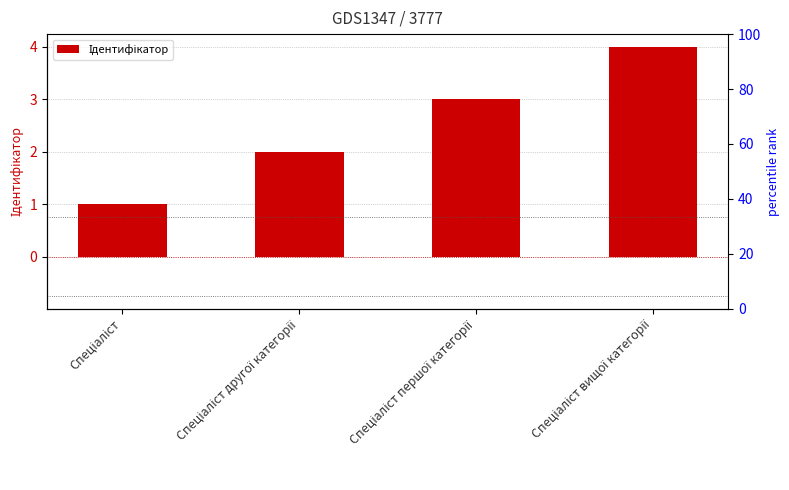

Approximately how many times larger is the value at Спеціаліст другої категорії compared to Спеціаліст?

2.0